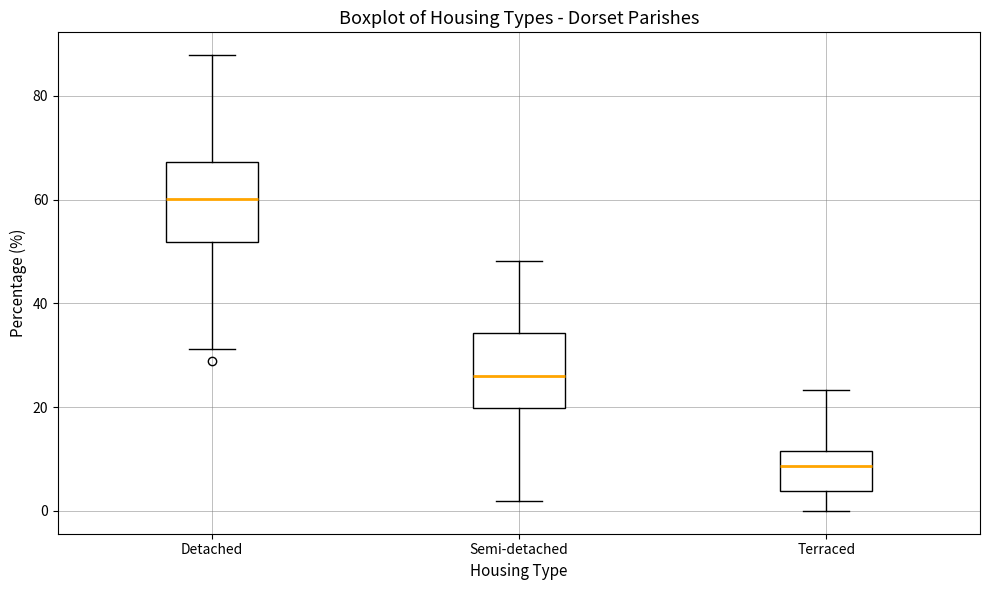

Reading left to right, read every box against the y-axis: the position of its median line, the range the box covers, and the ends of its whiskers. The values are not printed on the chart, so give them approximately, as read against the axis.

Detached: median 60, box 52 to 68, whiskers 32 to 88
Semi-detached: median 26, box 20 to 34, whiskers 2 to 48
Terraced: median 8, box 4 to 12, whiskers 0 to 24